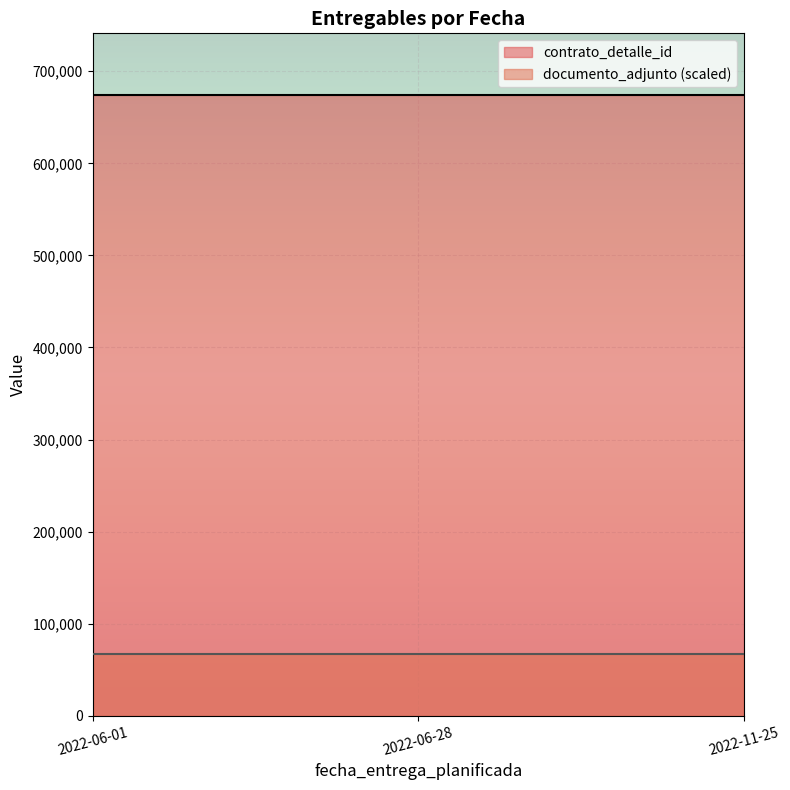

The value of contrato_detalle_id at 2022-06-01 is 880521. True or false?

False